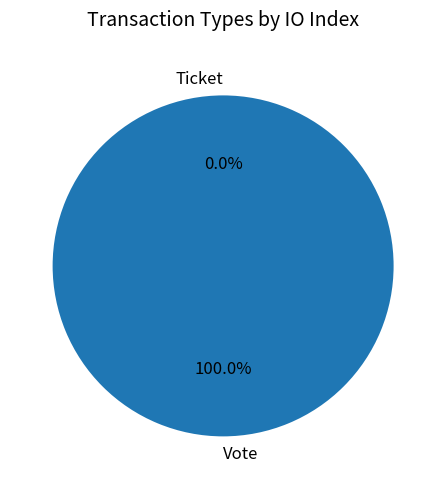

What portion of the pie excludes Ticket?

100.0%